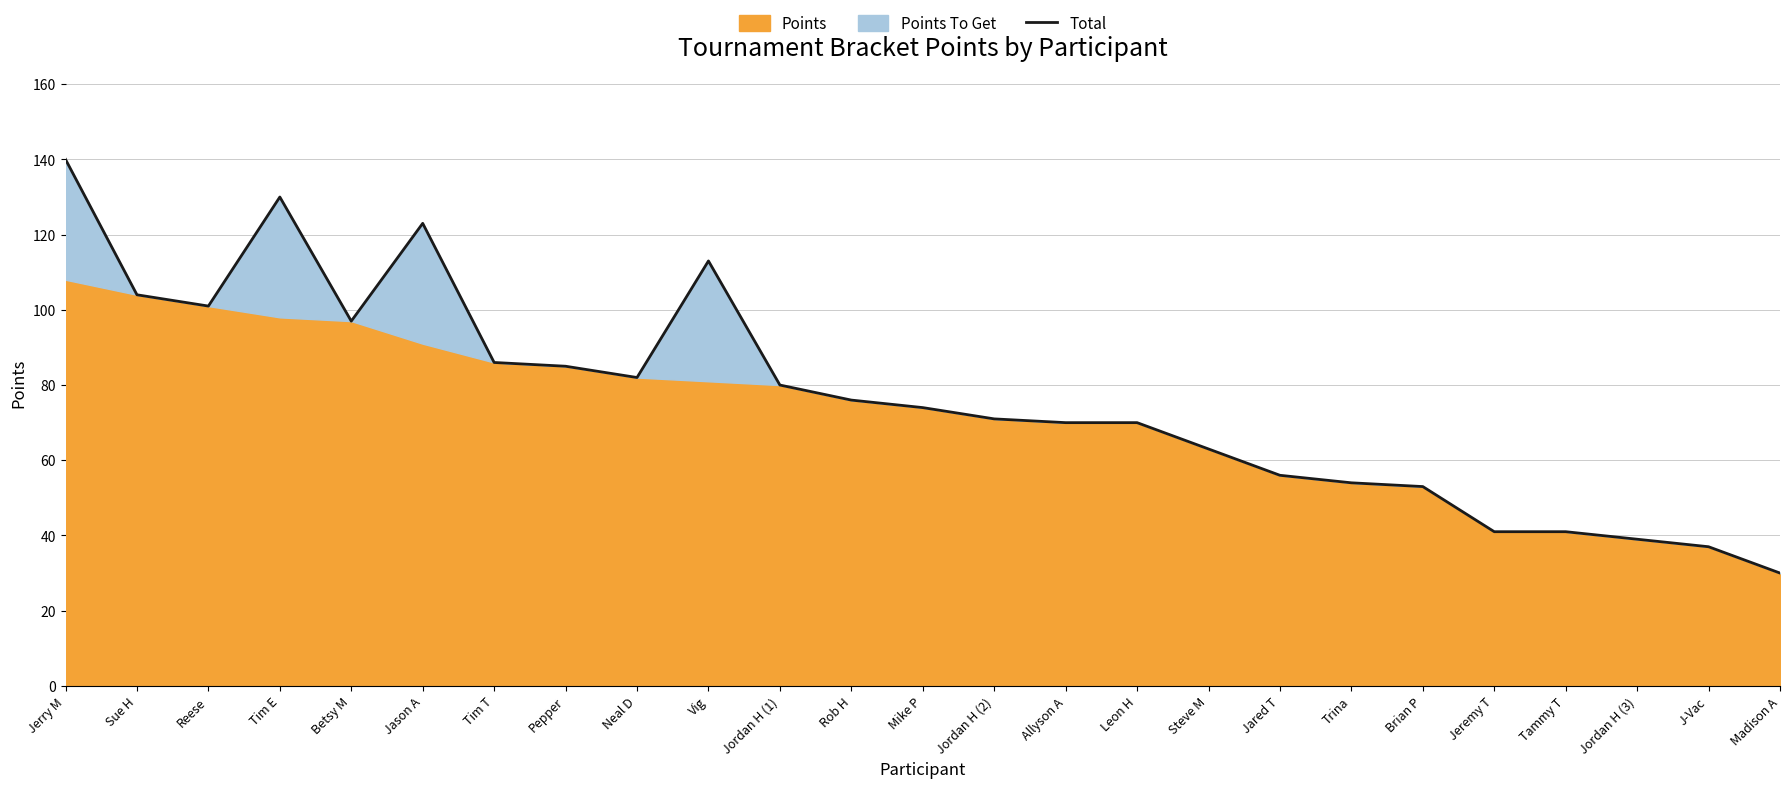

How many points are lower than both their immediate neighbors (excluding endpoints)?

3